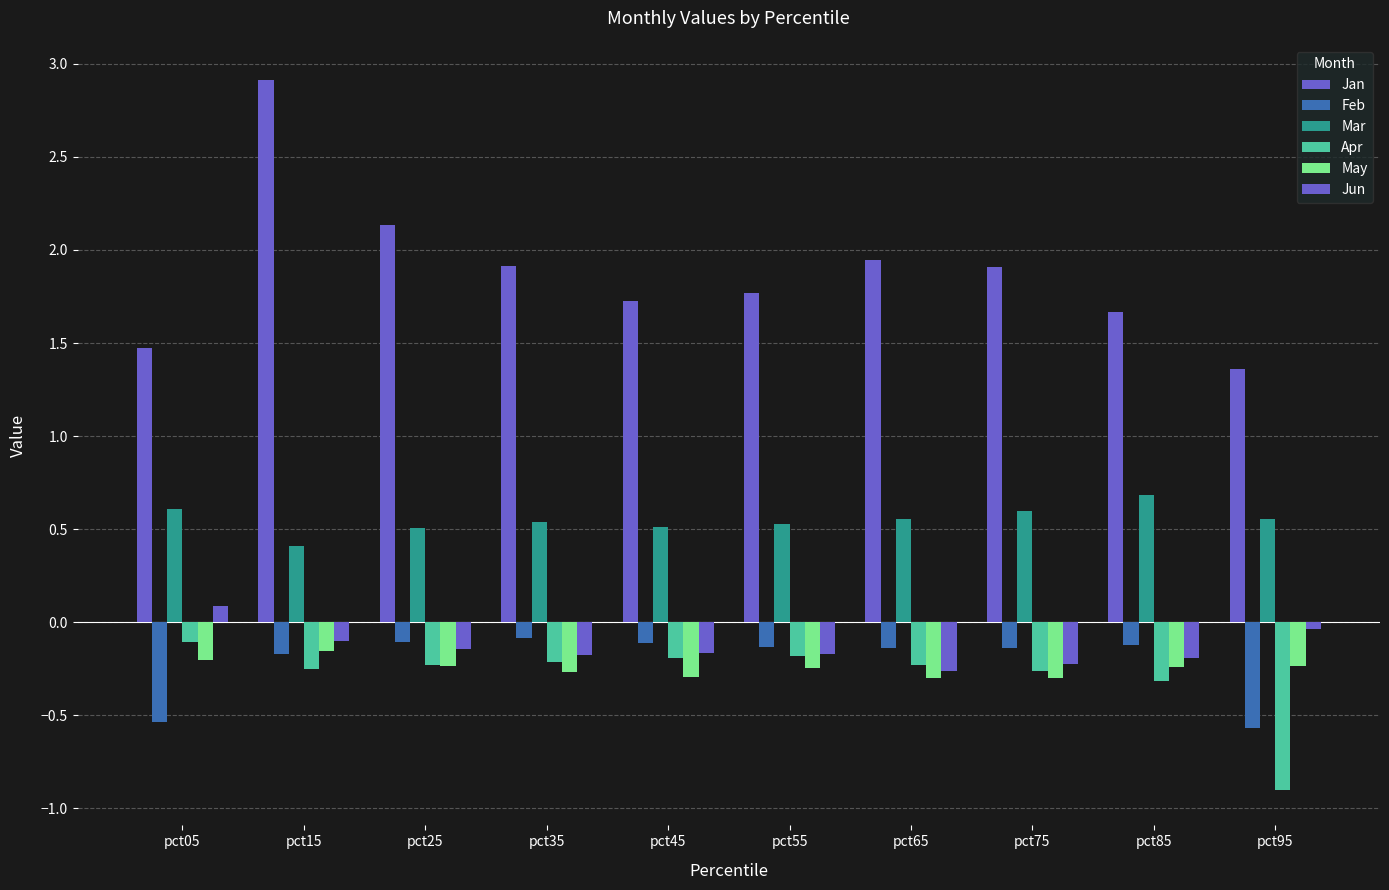

How many bars are there in each group?

6